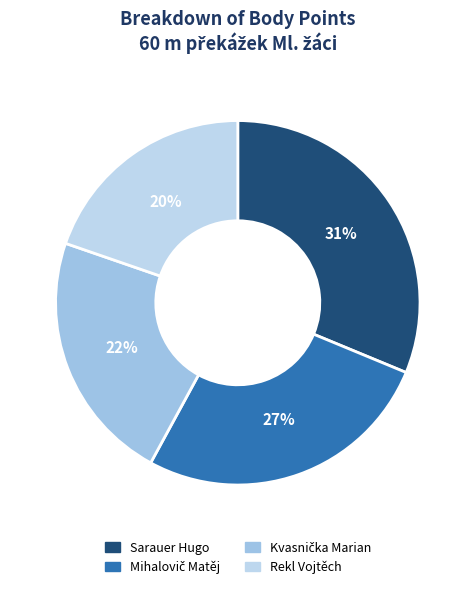

Is the sum of Kvasnička Marian and Rekl Vojtěch greater than half?

No